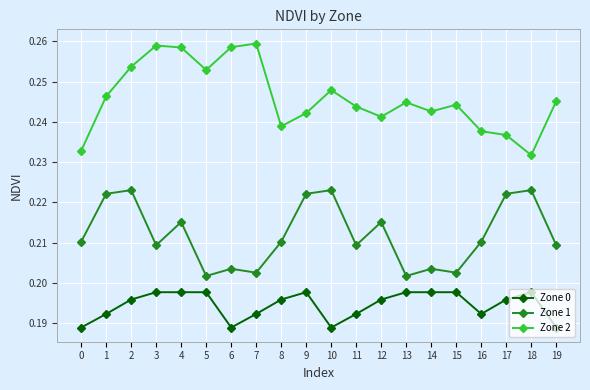

Is it true that Zone 0 equals 0.0 at 3?

False